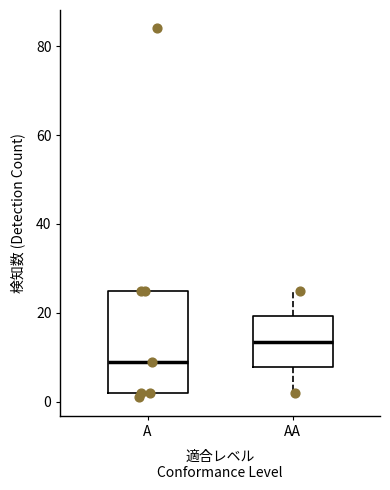

Reading left to right, read every box against the y-axis: the position of its median line, the range the box covers, and the ends of its whiskers. The values are not printed on the chart, so give them approximately, as read against the axis.

A: median 10, box 2 to 26, whiskers 2 (just below the box's lower edge) to 26
AA: median 14, box 8 to 20, whiskers 2 to 26